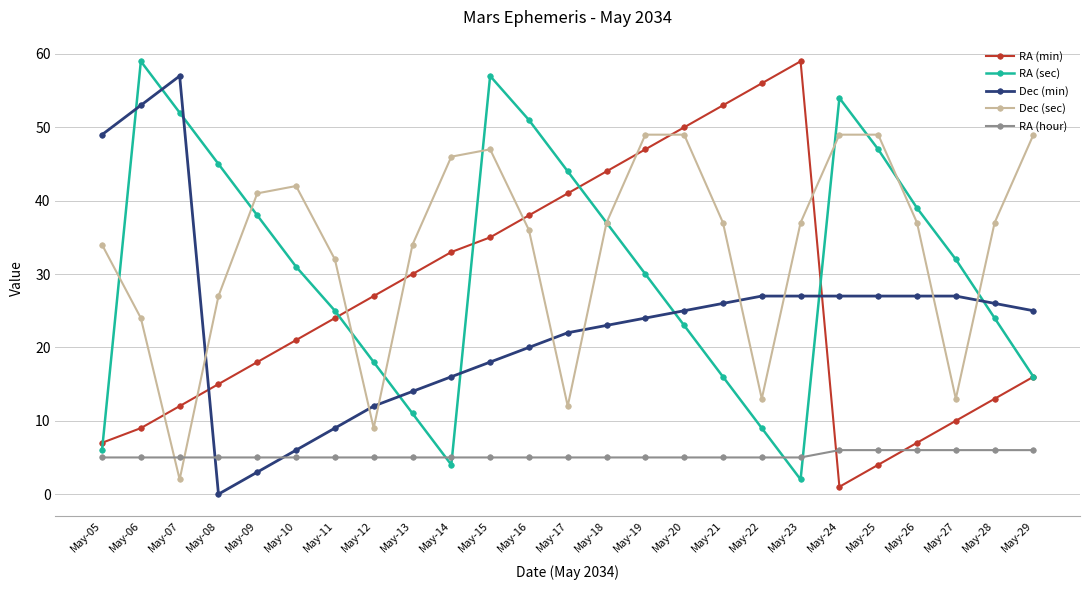

In RA (min), how many points are higher than both neighbors (excluding endpoints)?

1